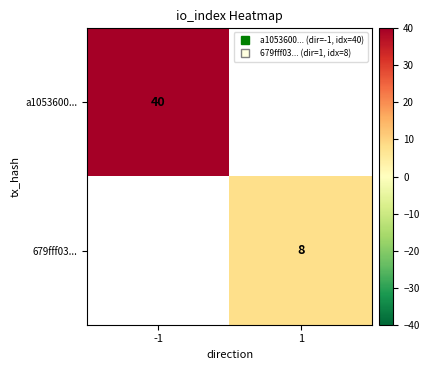

Rank the categories by a1053600... value from lowest to highest.

-1, 1